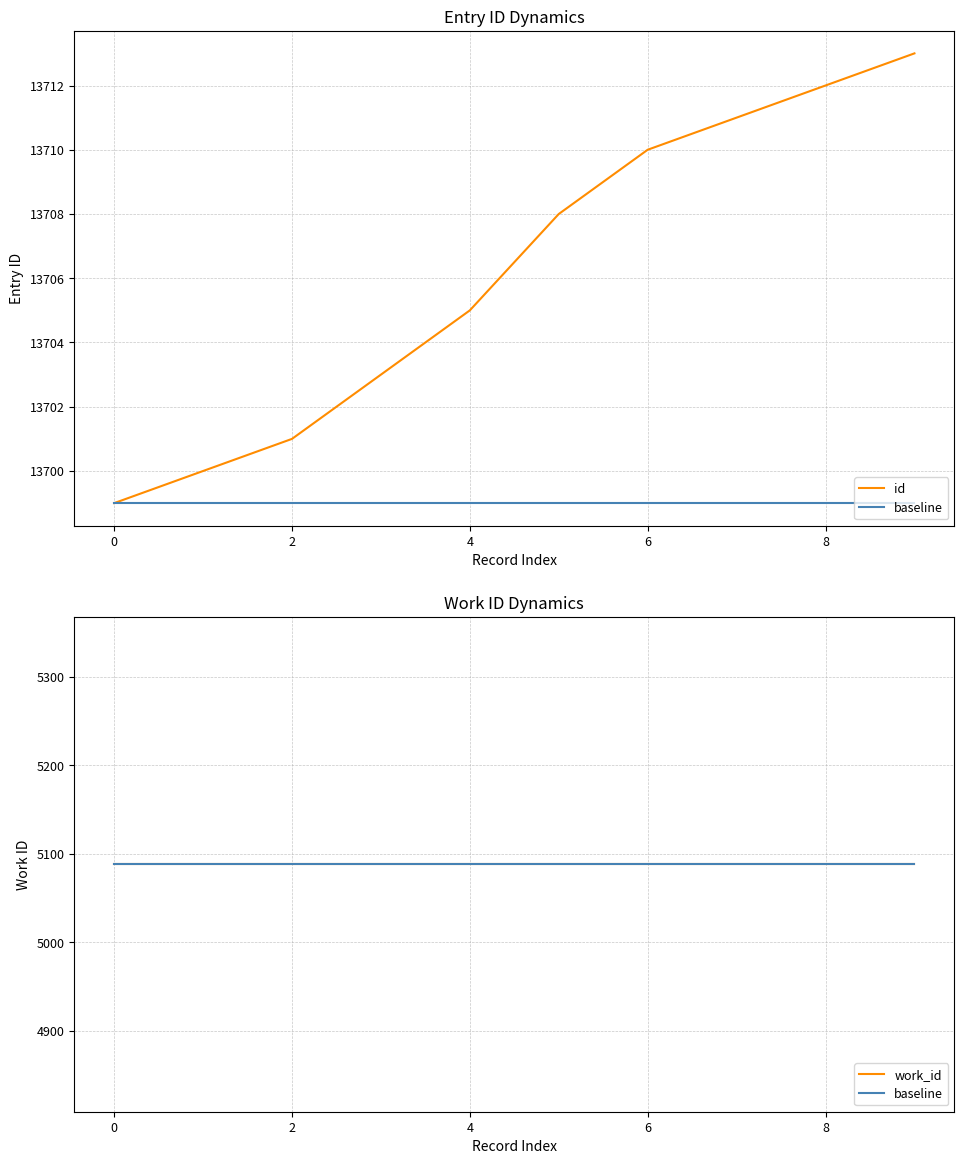

Which series has the largest range (max minus min)?

id